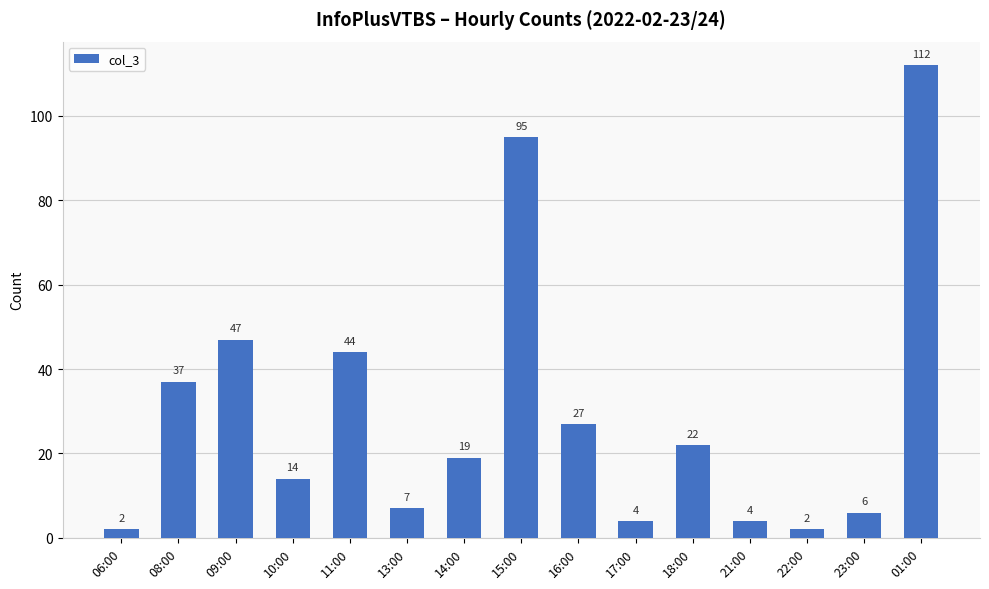

How many bars are there in total?

15